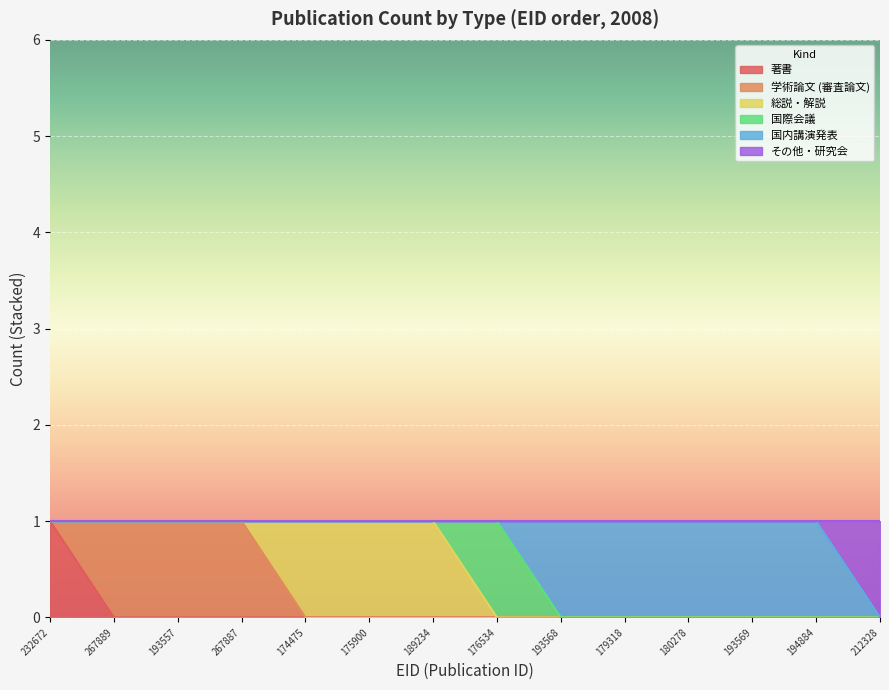

How many lines are shown in the chart?

6